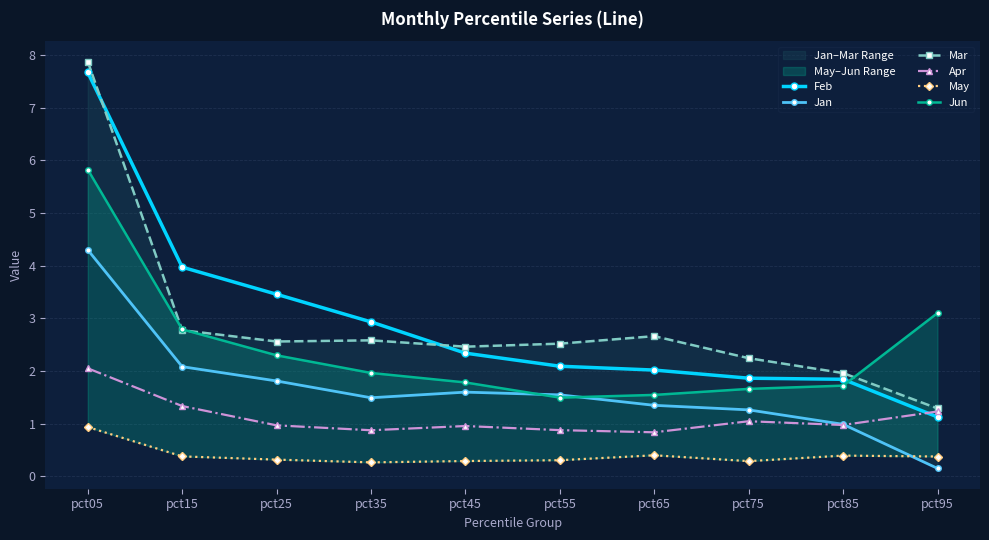

What is the greatest value displayed?

7.9